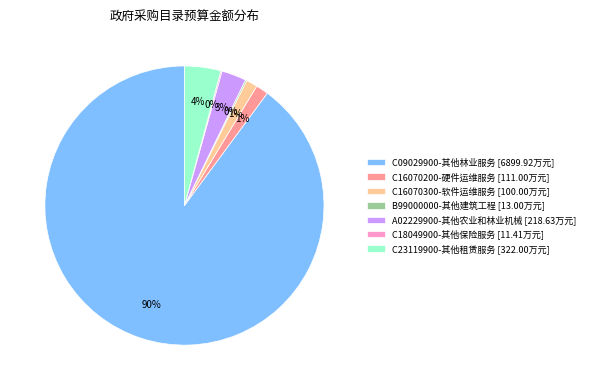

To the nearest percent, what percentage of the pie is C16070300-软件运维服务?

1%